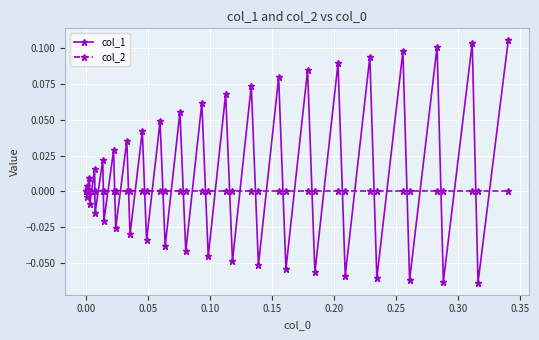

List the series in order of their peak value, lowest first.

col_2, col_1